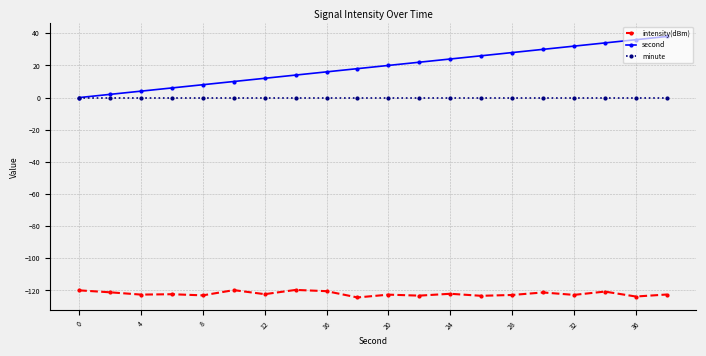

What is the value of the second point at the 16th from the left?

30.0